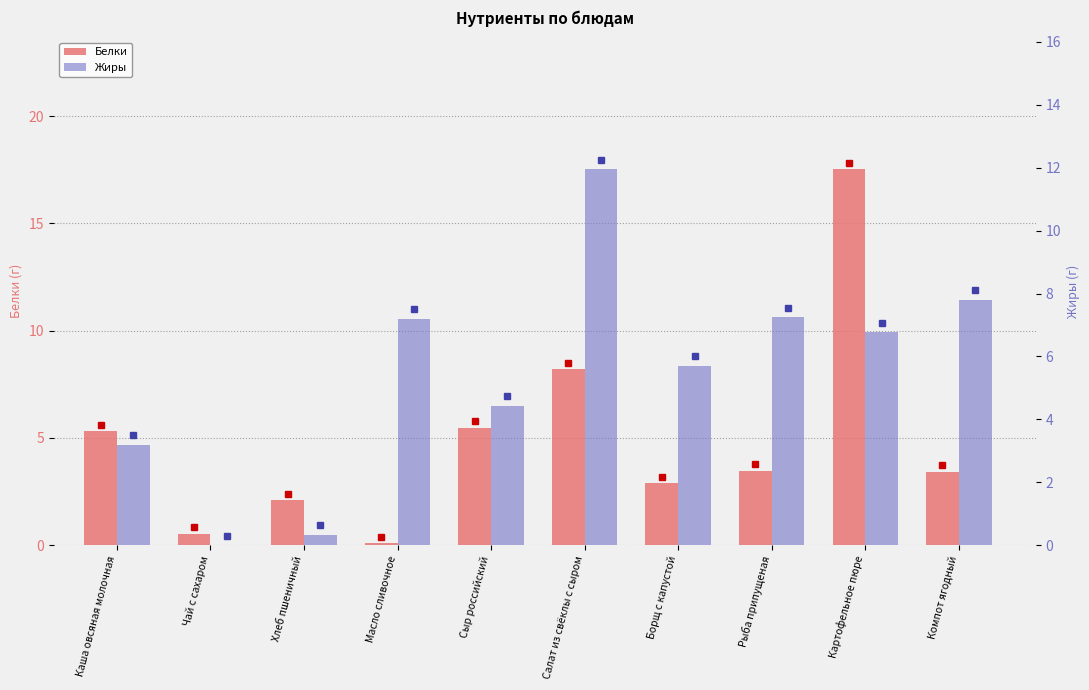

Reading right to left, list all the values displayed in this chart.

Белки: 3.4	17.5	3.5	2.9	8.2	5.5	0.1	2.1	0.5	5.3
Жиры: 7.8	6.8	7.2	5.7	12.0	4.4	7.2	0.3	0.0	3.2